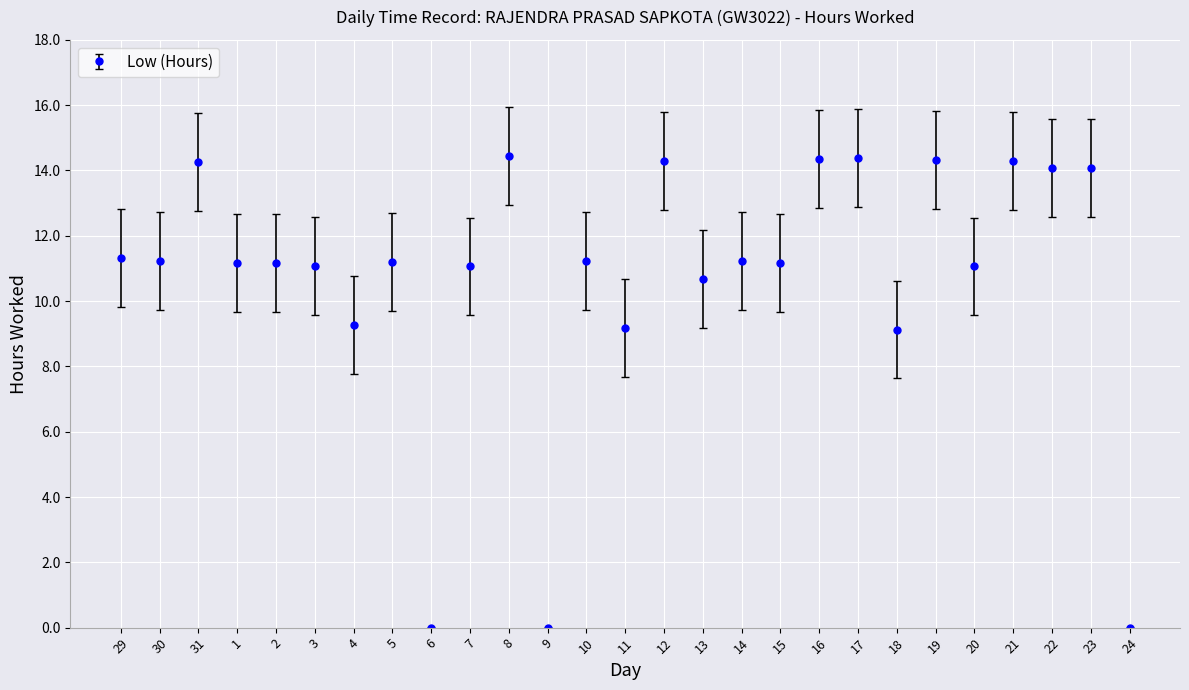

Is it true that the value at 24 is 0.0?

True